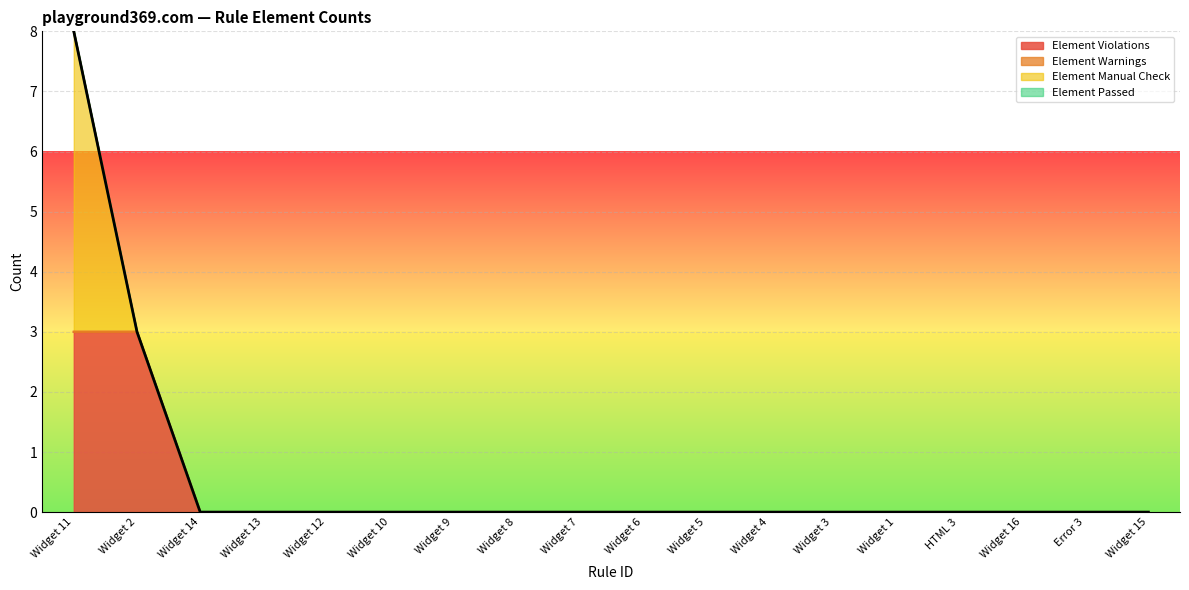

Reading left to right, extract all data points from this chart.

Element Violations: Widget 11=3	Widget 2=3	Widget 14=0	Widget 13=0	Widget 12=0	Widget 10=0	Widget 9=0	Widget 8=0	Widget 7=0	Widget 6=0	Widget 5=0	Widget 4=0	Widget 3=0	Widget 1=0	HTML 3=0	Widget 16=0	Error 3=0	Widget 15=0
Element Warnings: Widget 11=0	Widget 2=0	Widget 14=0	Widget 13=0	Widget 12=0	Widget 10=0	Widget 9=0	Widget 8=0	Widget 7=0	Widget 6=0	Widget 5=0	Widget 4=0	Widget 3=0	Widget 1=0	HTML 3=0	Widget 16=0	Error 3=0	Widget 15=0
Element Manual Check: Widget 11=5	Widget 2=0	Widget 14=0	Widget 13=0	Widget 12=0	Widget 10=0	Widget 9=0	Widget 8=0	Widget 7=0	Widget 6=0	Widget 5=0	Widget 4=0	Widget 3=0	Widget 1=0	HTML 3=0	Widget 16=0	Error 3=0	Widget 15=0
Element Passed: Widget 11=0	Widget 2=0	Widget 14=0	Widget 13=0	Widget 12=0	Widget 10=0	Widget 9=0	Widget 8=0	Widget 7=0	Widget 6=0	Widget 5=0	Widget 4=0	Widget 3=0	Widget 1=0	HTML 3=0	Widget 16=0	Error 3=0	Widget 15=0